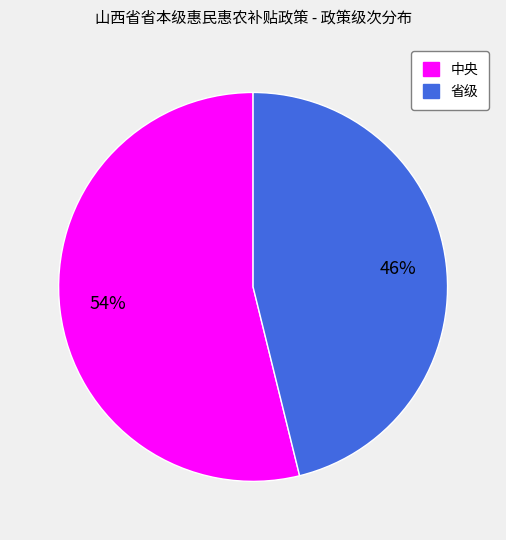

Which slice represents more than half of the pie?

中央